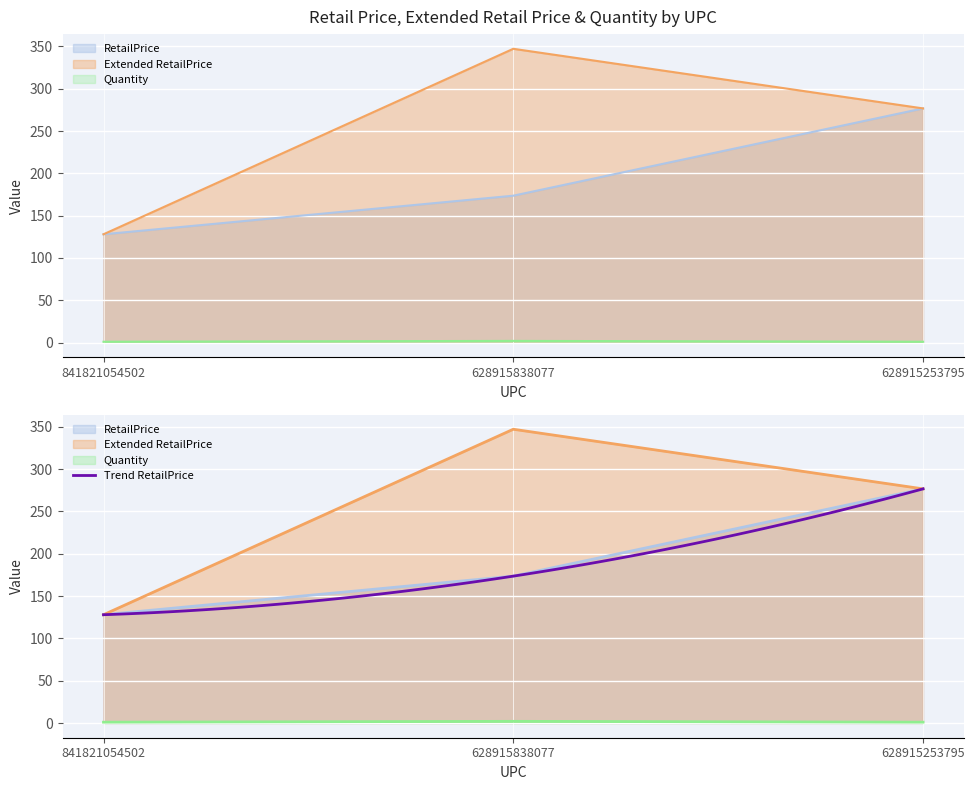

What is the value of the Quantity point at the 2nd from the left?

2.0